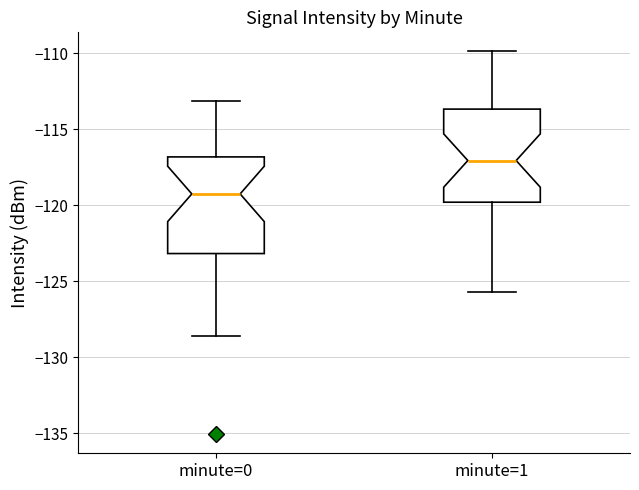

Reading left to right, read every box against the y-axis: the position of its median line, the range the box covers, and the ends of its whiskers. The values are not printed on the chart, so give them approximately, as read against the axis.

minute=0: median -119.5, box -123.0 to -117.0, whiskers -128.5 to -113.0
minute=1: median -117.0, box -120.0 to -113.5, whiskers -125.5 to -110.0